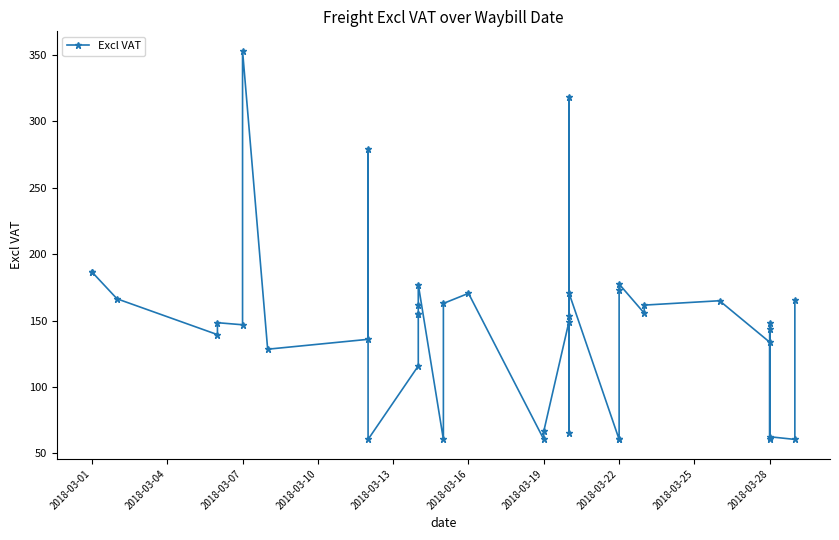

How many interior local peaks (higher than both neighbors) does the data have?

10